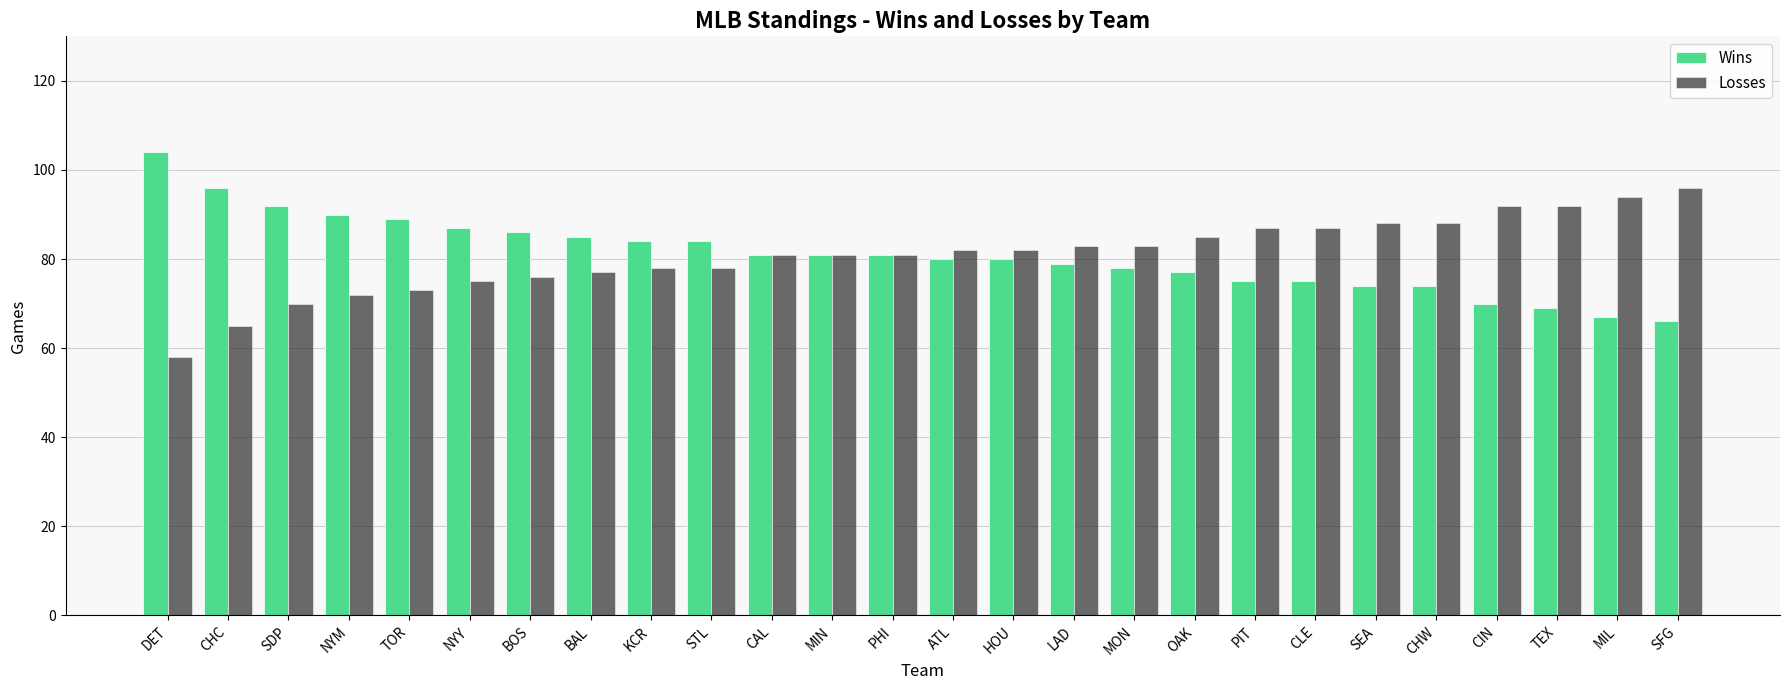

At how many categories does at least one series exceed 95?

3